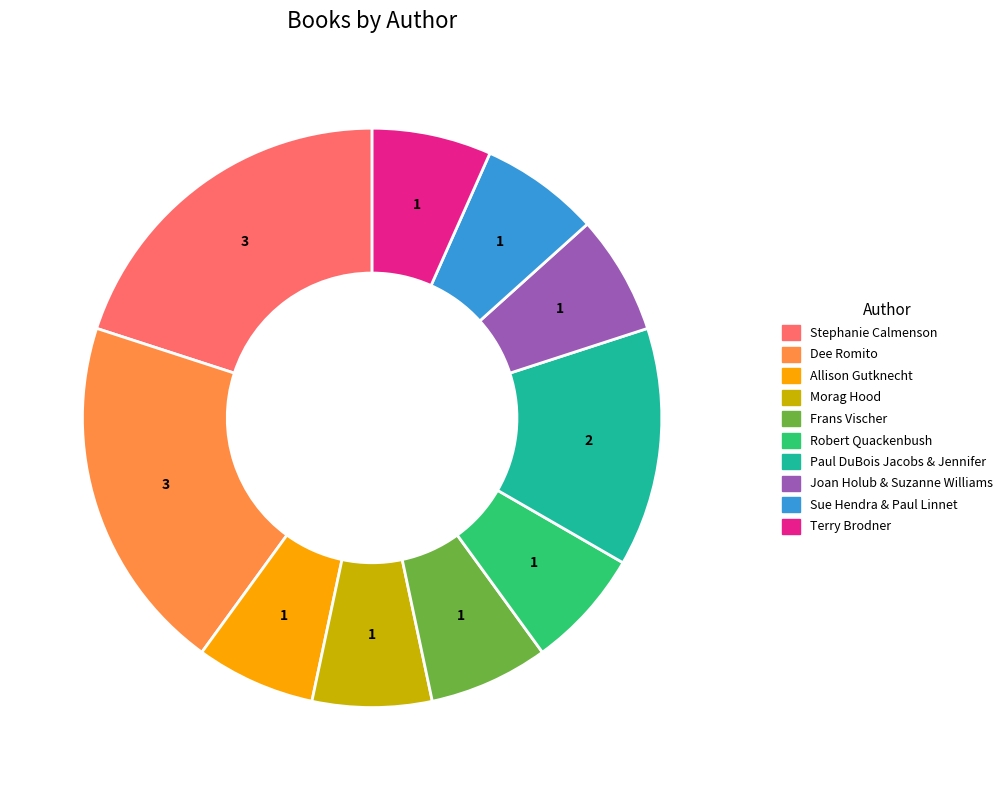

How many segments does this pie chart have?

10